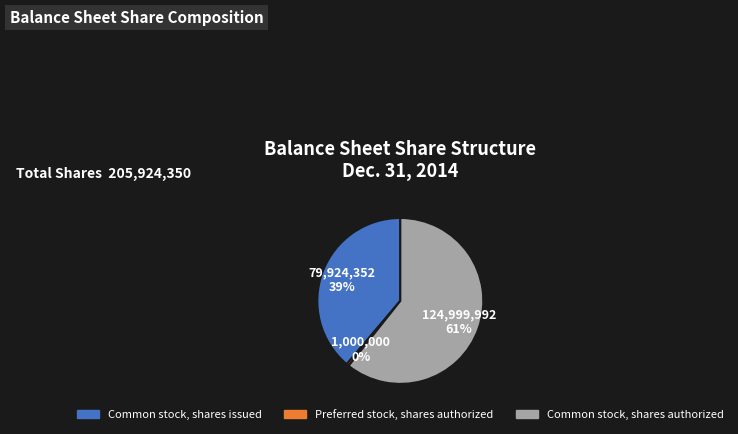

Do Common stock, shares issued and Common stock, shares authorized together represent more than half of the pie?

Yes